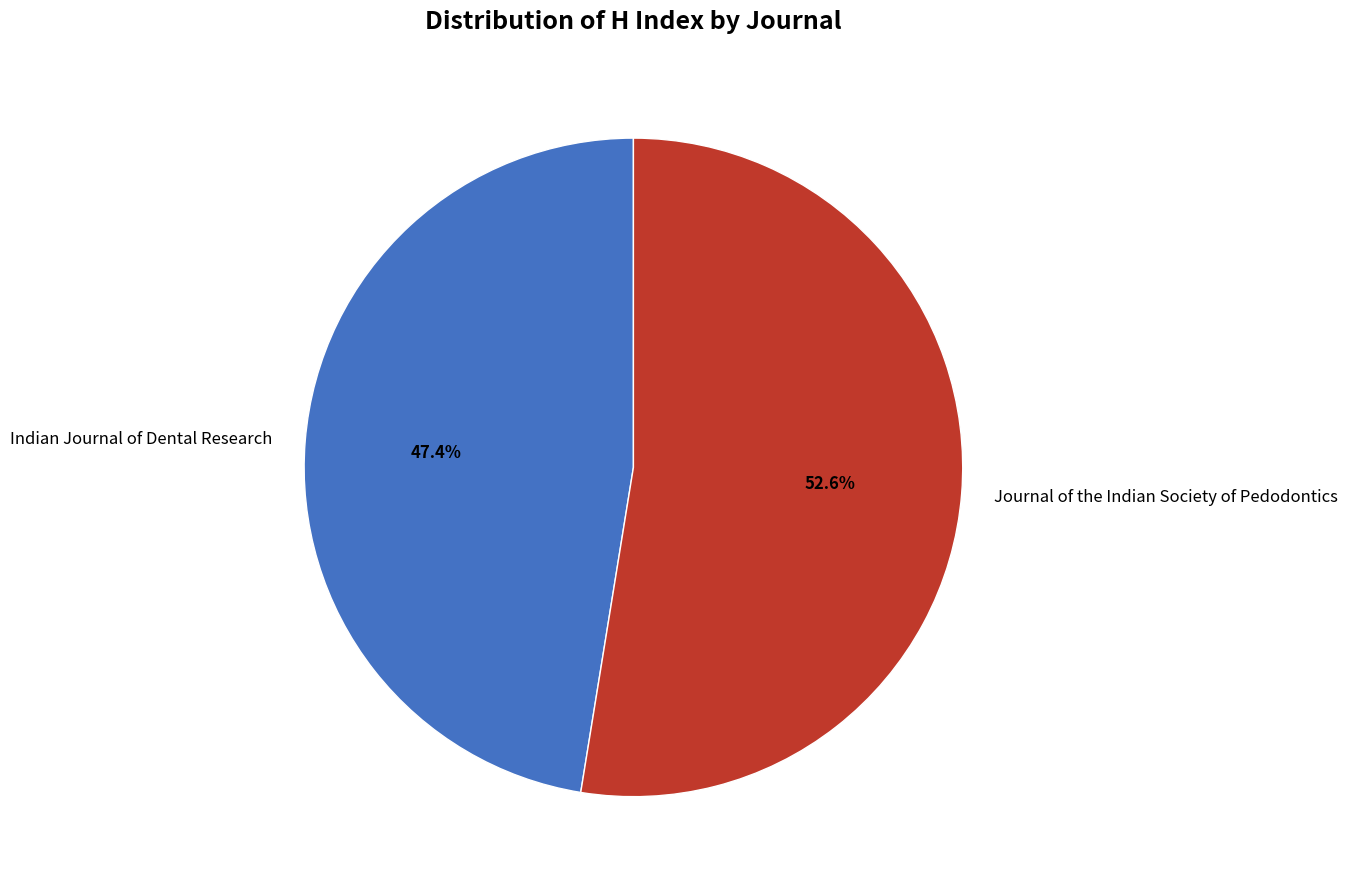

Approximately how many times larger is the value at Journal of the Indian Society of Pedodontics compared to Indian Journal of Dental Research?

1.1